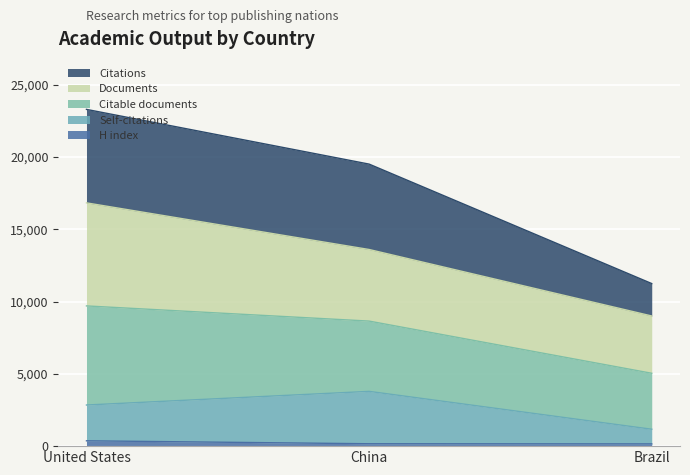

True or false: Self-citations has a value of 1168.7 at Brazil.

True